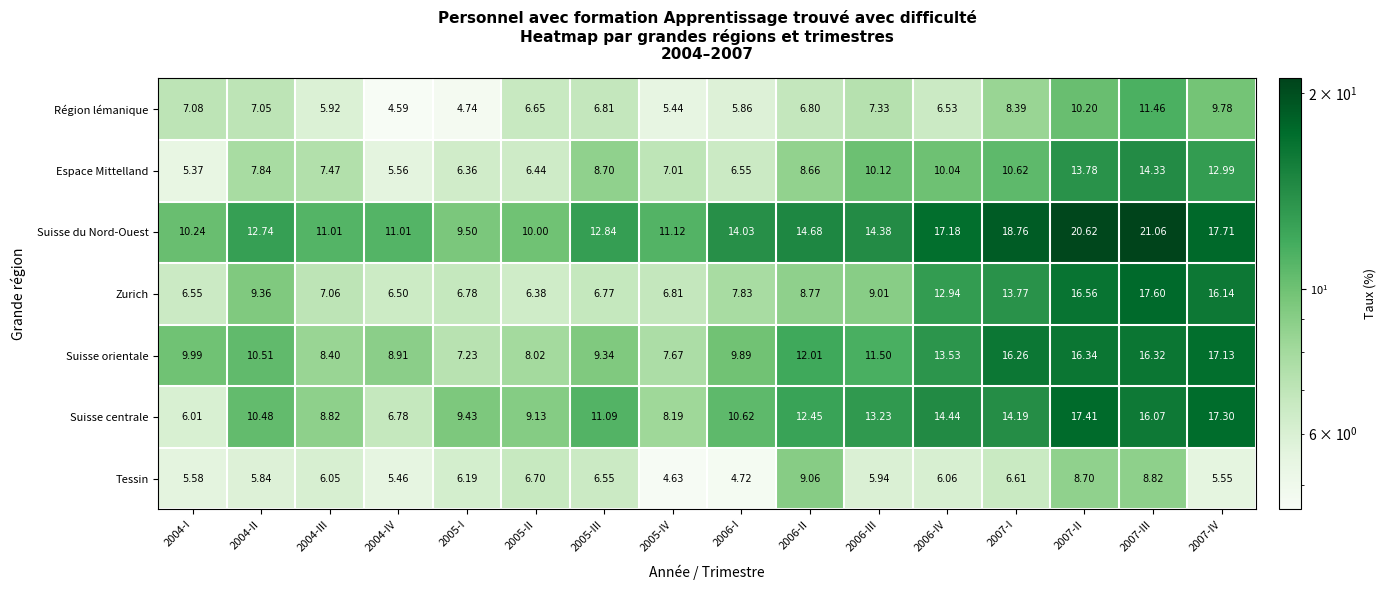

Rank the series by their maximum value, from highest to lowest.

Suisse du Nord-Ouest, Zurich, Suisse centrale, Suisse orientale, Espace Mittelland, Région lémanique, Tessin